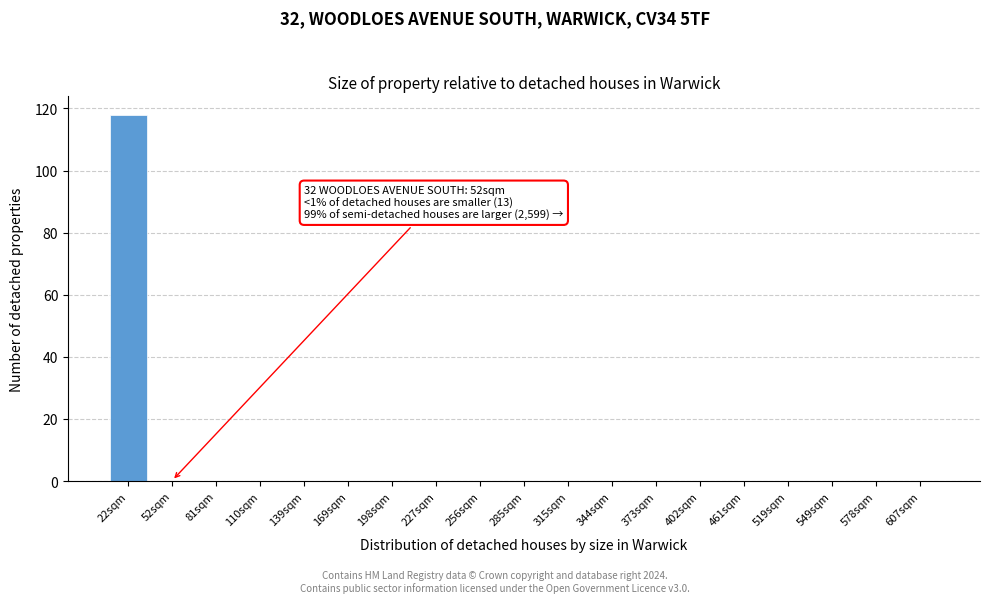

Reading right to left, extract all data points from this chart.

607sqm=0	578sqm=0	549sqm=0	519sqm=0	461sqm=0	402sqm=0	373sqm=0	344sqm=0	315sqm=0	285sqm=0	256sqm=0	227sqm=0	198sqm=0	169sqm=0	139sqm=0	110sqm=0	81sqm=0	52sqm=0	22sqm=118